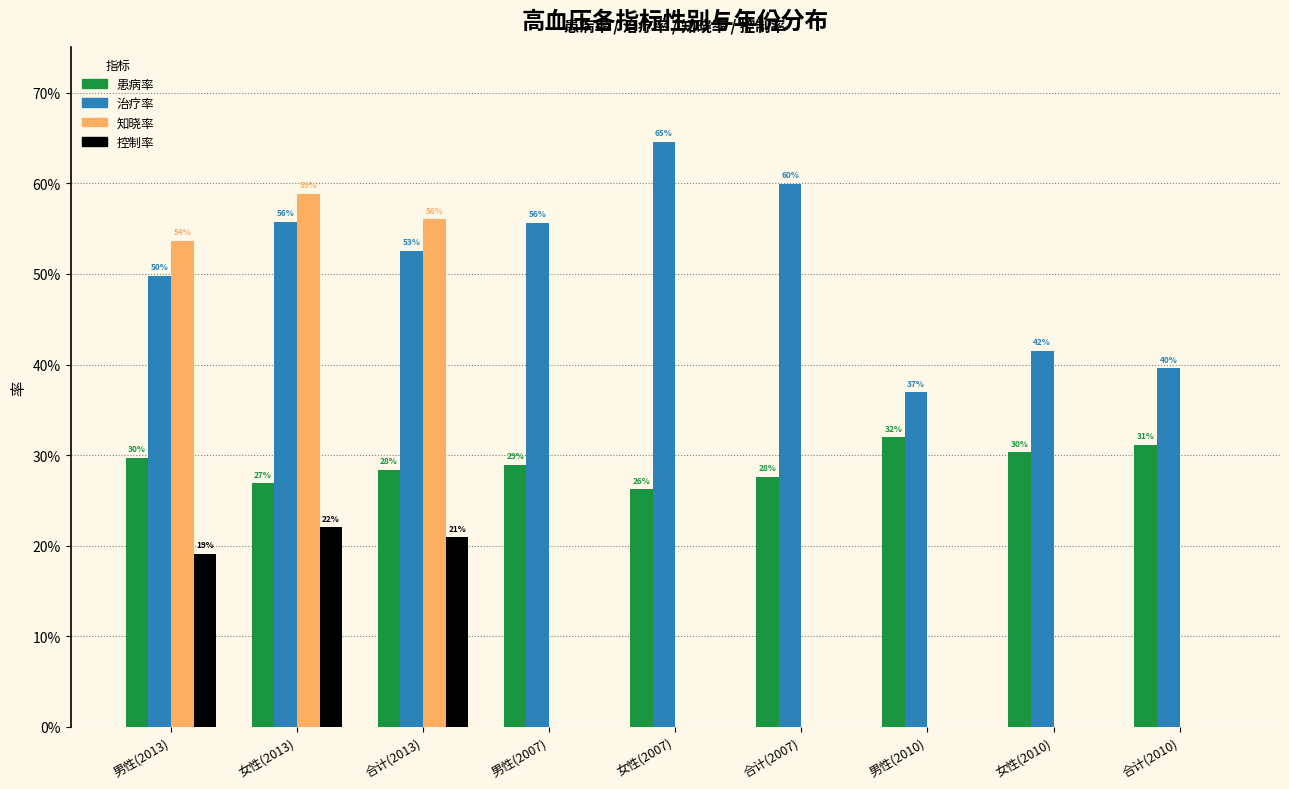

What are all the series names shown in the legend?

患病率, 治疗率, 知晓率, 控制率